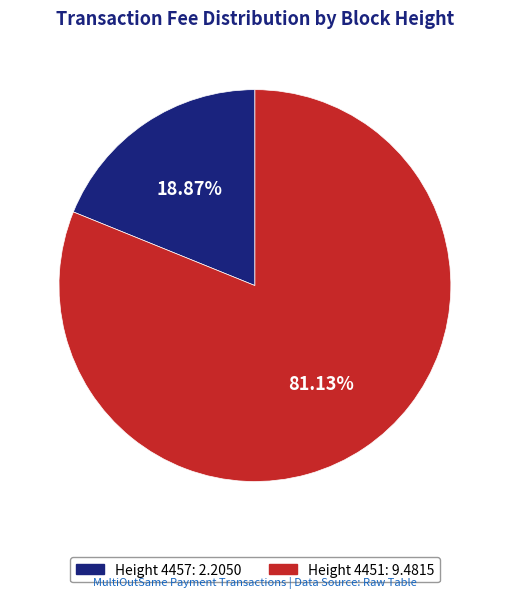

Is there a majority slice in this chart?

Yes